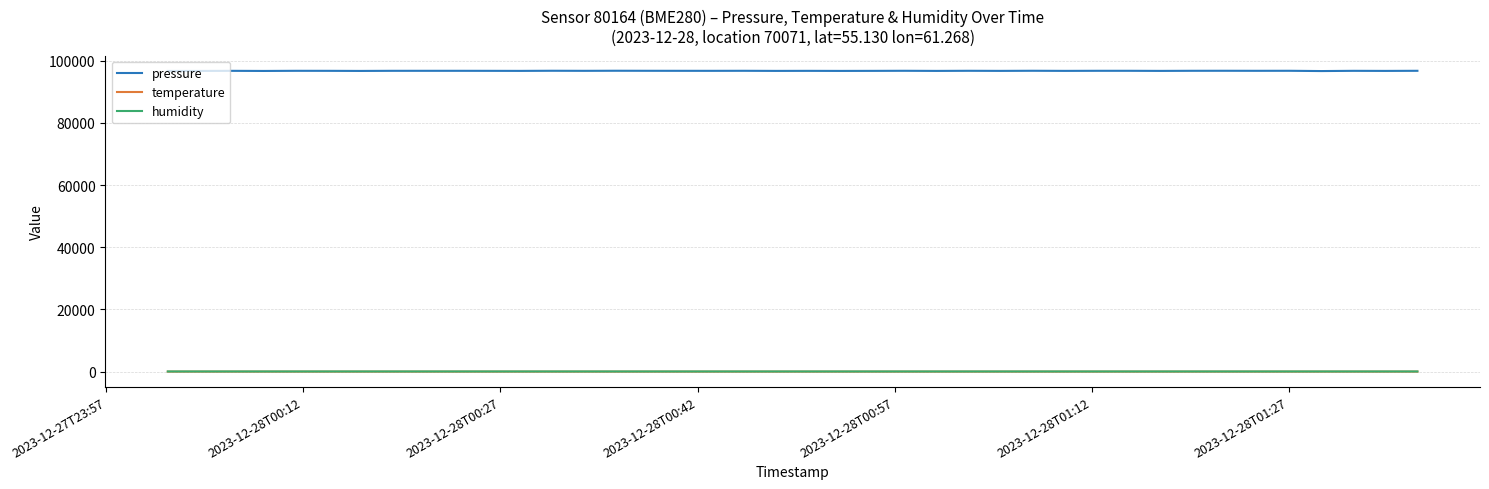

What is the lowest value of the pressure series?

96667.7